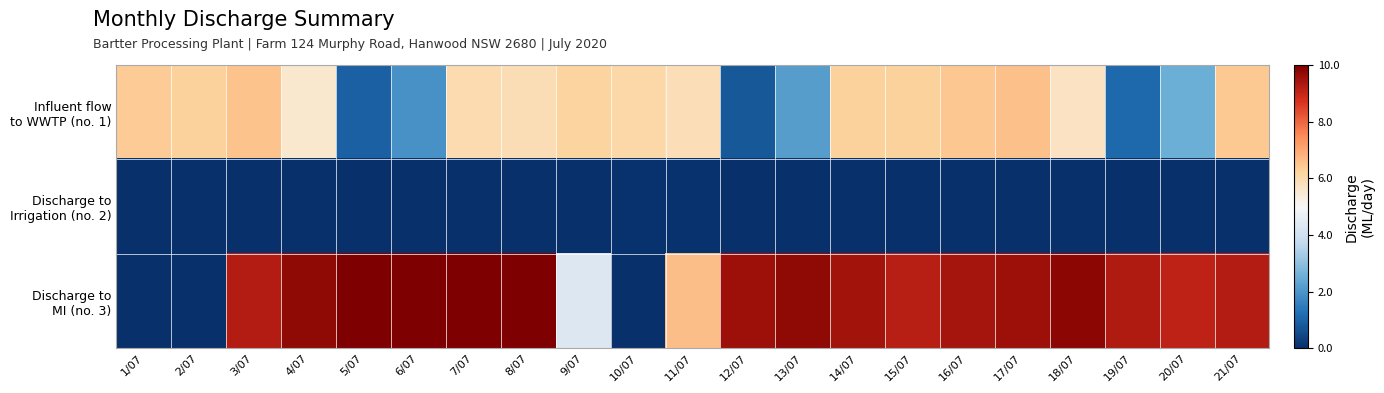

At how many categories does at least one series exceed 6?

21